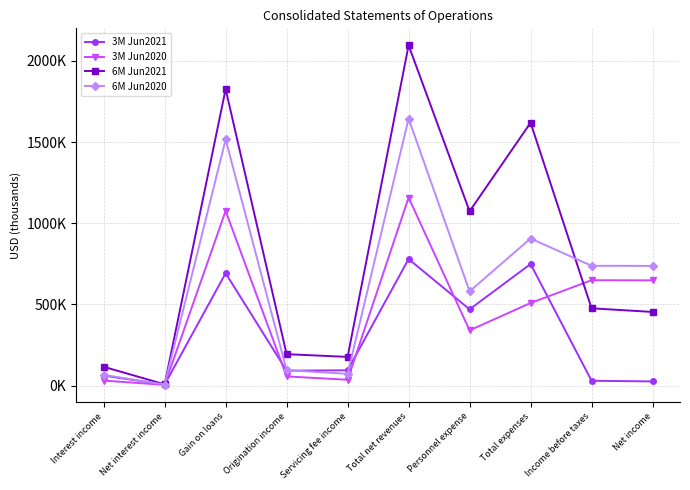

Does the chart have visible grid lines?

Yes